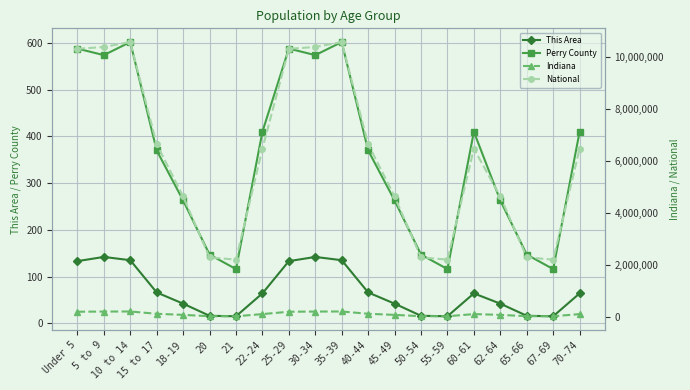

What is the average value of the This Area series?

68